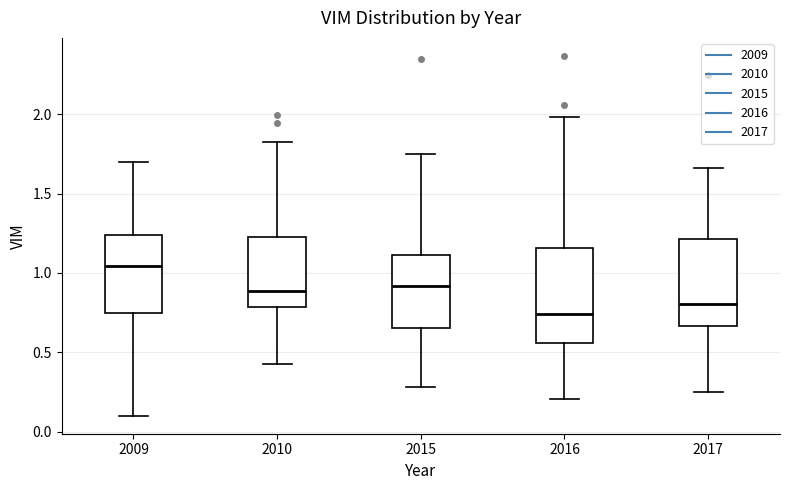

Which box is the tallest, from its lower edge to its upper edge?

2016